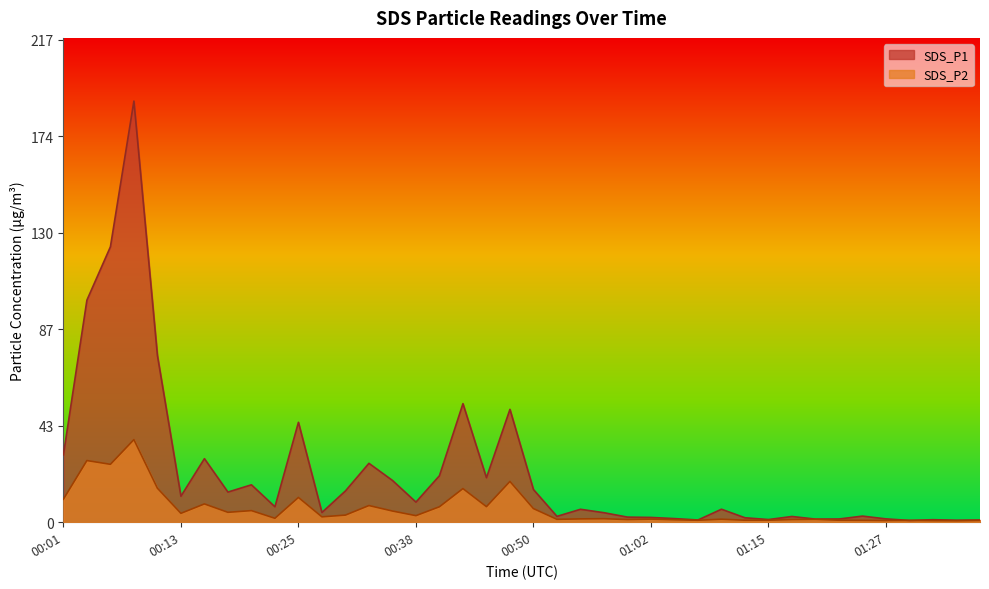

Reading right to left, what are all the values shown in this chart?

SDS_P1: 01:37=1.0	01:34=0.9	01:32=1.1	01:29=0.8	01:27=1.5	01:25=2.8	01:22=1.4	01:20=1.4	01:17=2.6	01:15=1.2	01:12=2.0	01:10=5.8	01:07=1.0	01:05=1.6	01:02=2.1	01:00=2.3	00:57=4.3	00:55=5.8	00:52=2.6	00:50=14.7	00:47=50.8	00:45=20.0	00:43=53.4	00:40=20.9	00:38=9.1	00:35=18.8	00:33=26.5	00:30=14.1	00:28=4.4	00:25=45.0	00:23=7.0	00:20=16.8	00:18=13.6	00:15=28.6	00:13=11.7	00:10=75.0	00:08=189.5	00:06=123.9	00:03=99.9	00:01=30.3
SDS_P2: 01:37=0.8	01:34=0.7	01:32=0.7	01:29=0.8	01:27=0.8	01:25=0.8	01:22=0.9	01:20=1.3	01:17=1.2	01:15=0.9	01:12=0.9	01:10=1.4	01:07=0.9	01:05=1.1	01:02=1.4	01:00=1.2	00:57=1.6	00:55=1.5	00:52=1.3	00:50=6.1	00:47=18.4	00:45=7.0	00:43=15.1	00:40=7.0	00:38=3.0	00:35=5.0	00:33=7.5	00:30=3.2	00:28=2.4	00:25=11.2	00:23=1.8	00:20=5.2	00:18=4.5	00:15=8.2	00:13=4.0	00:10=15.3	00:08=37.2	00:06=26.1	00:03=27.8	00:01=10.3